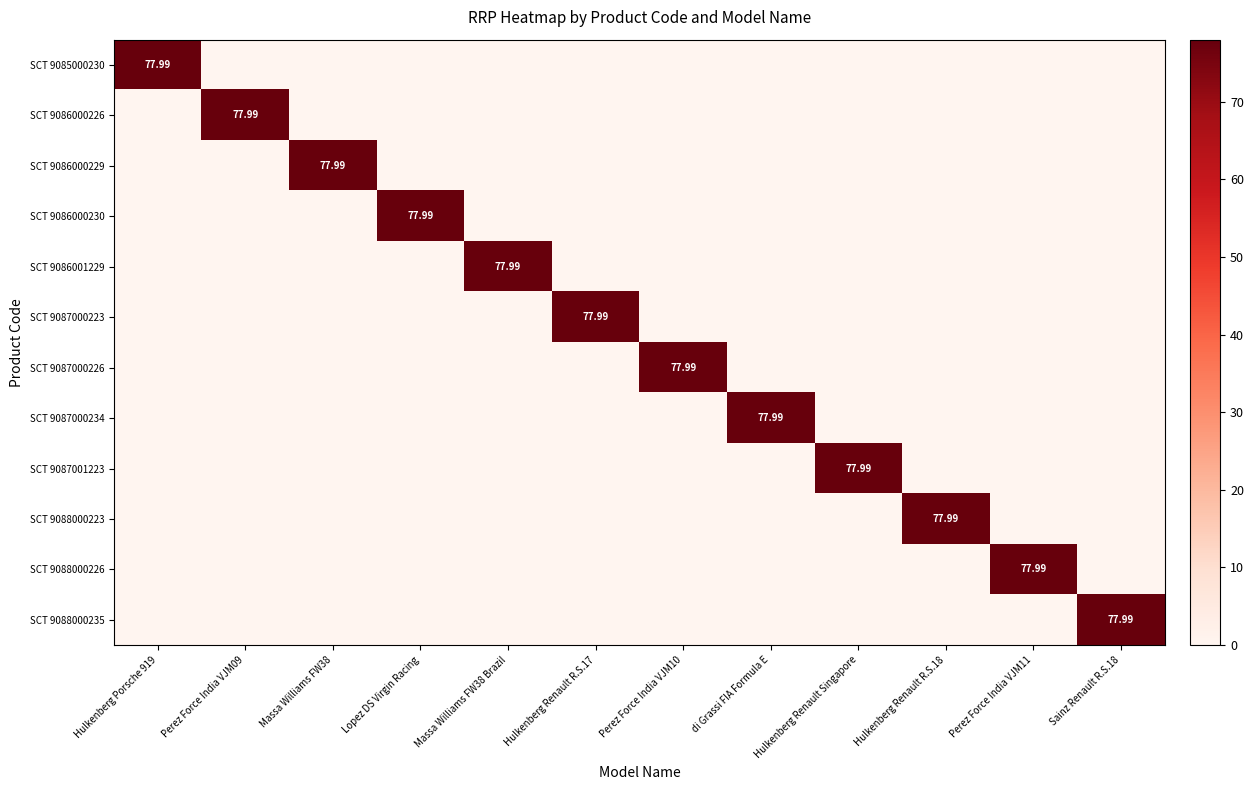

At how many categories does at least one series exceed 9?

12